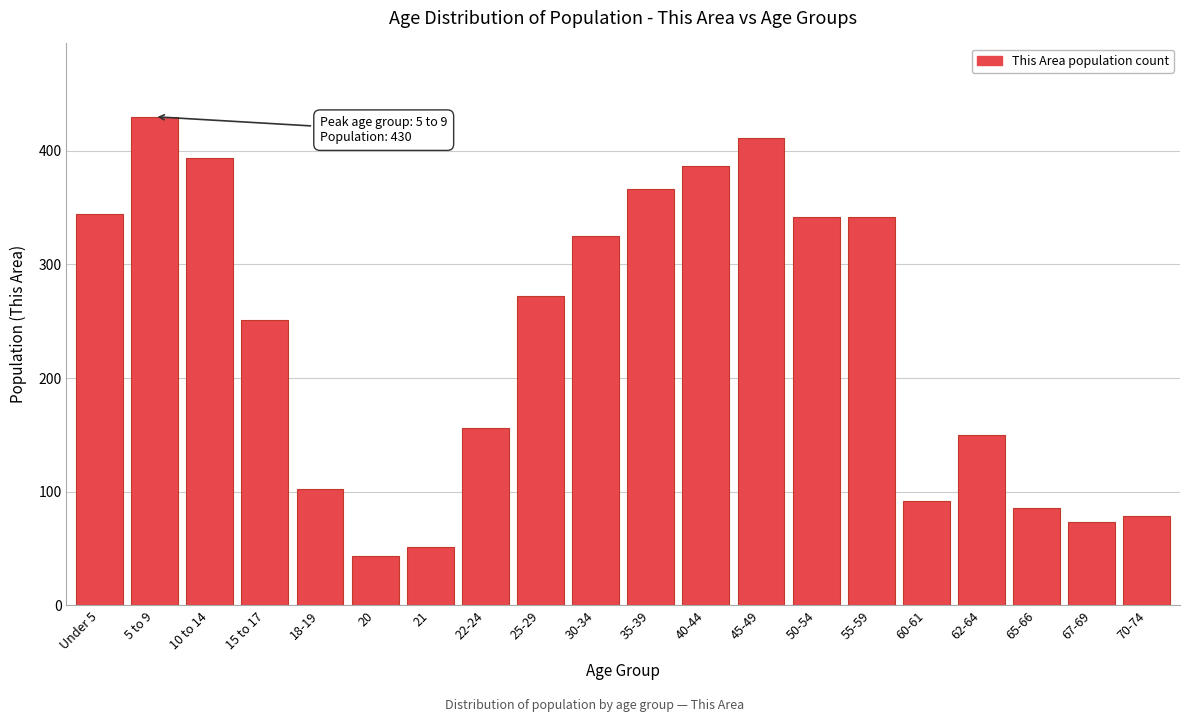

Reading right to left, what are all the values shown in this chart?

70-74=79	67-69=73	65-66=86	62-64=150	60-61=92	55-59=342	50-54=342	45-49=411	40-44=387	35-39=366	30-34=325	25-29=272	22-24=156	21=51	20=43	18-19=102	15 to 17=251	10 to 14=394	5 to 9=430	Under 5=344